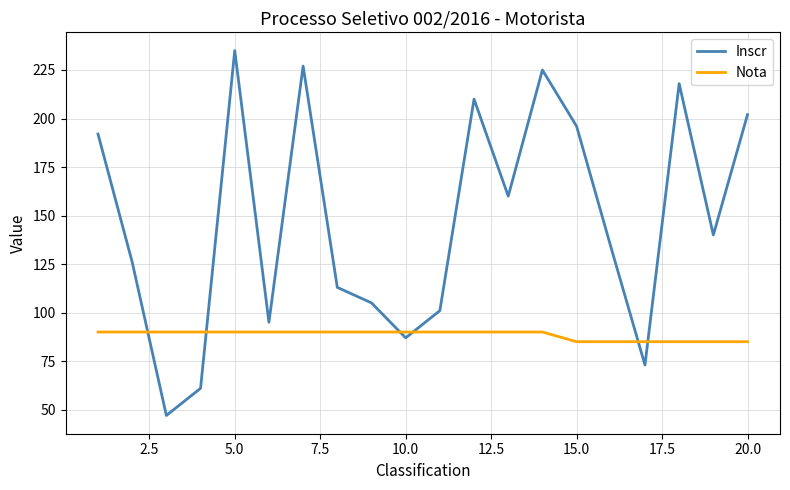

Which series has the largest total across all categories?

Inscr